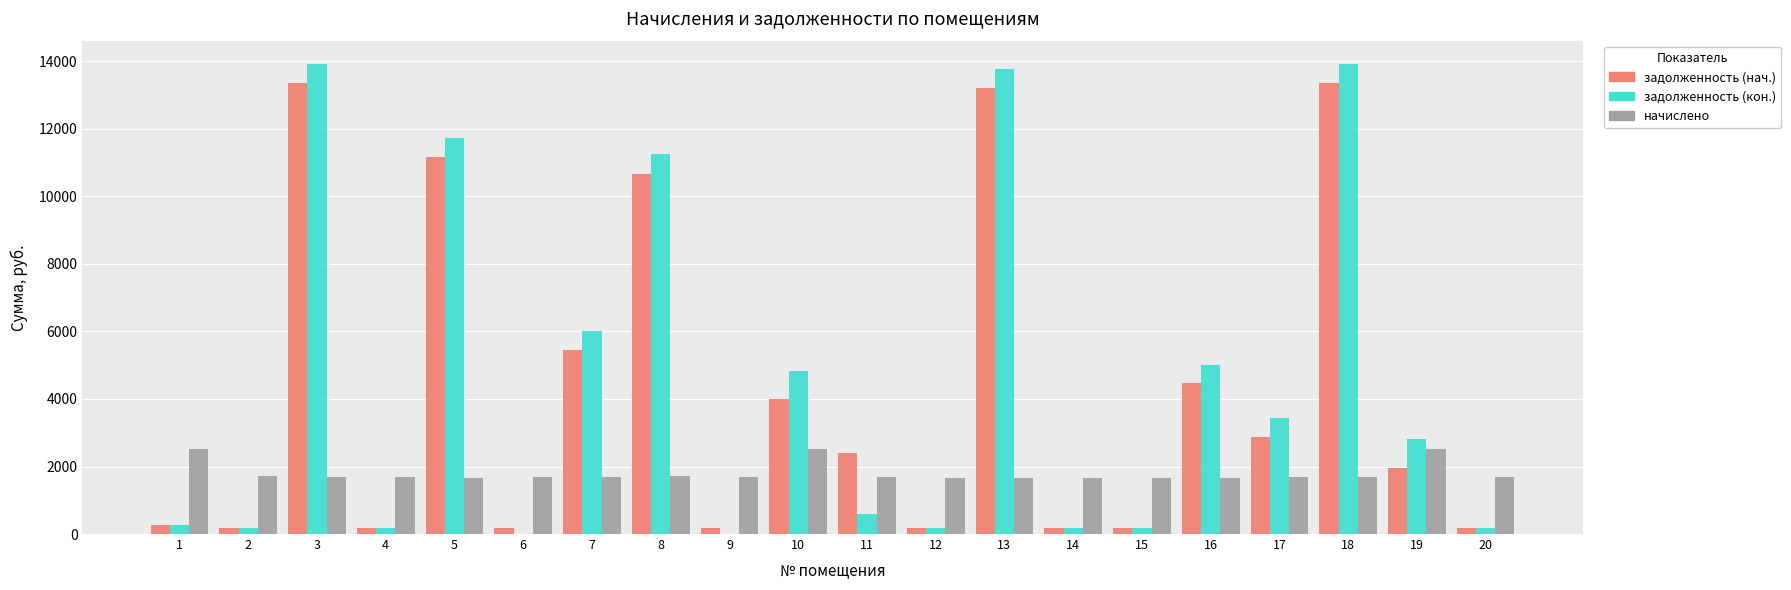

The value of задолженность (нач.) at 13 is 22788.3. True or false?

False